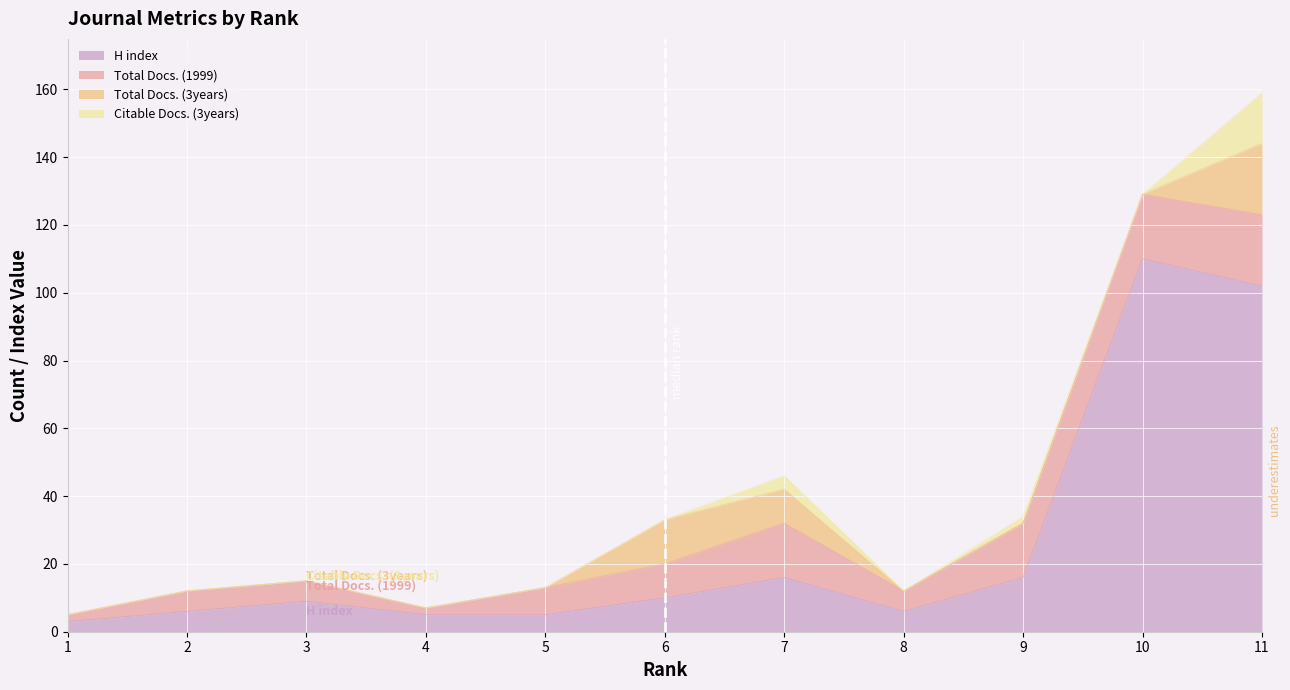

True or false: H index has a value of 27 at 7.

False